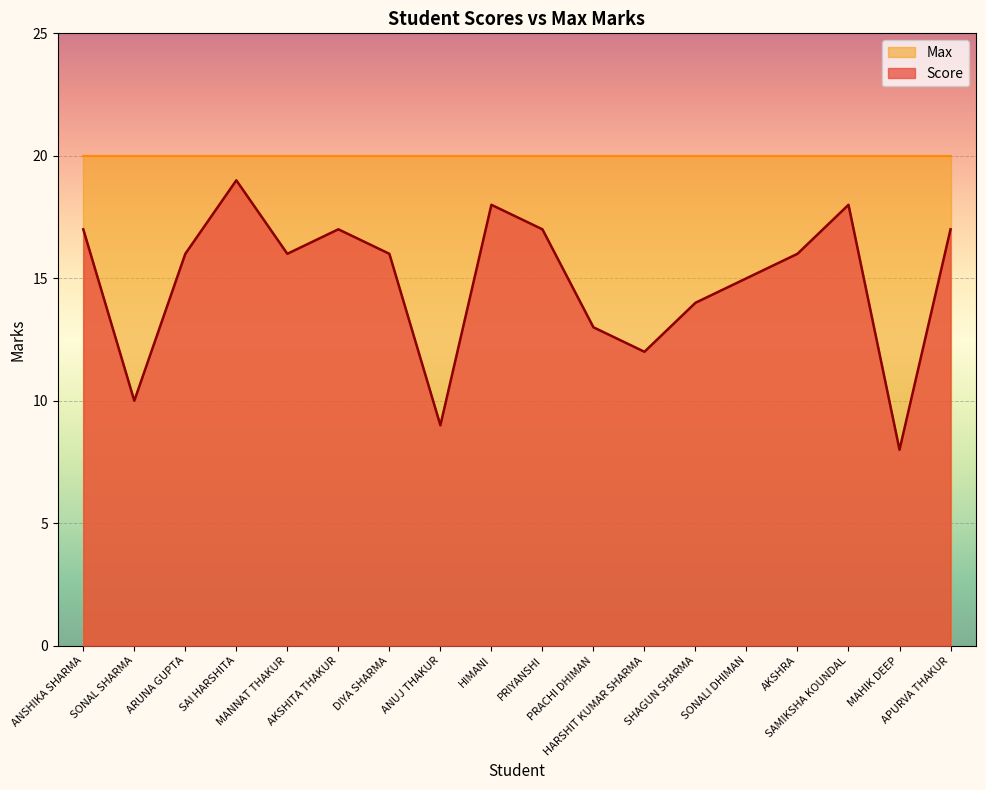

List the labels in order of value, largest first.

SAI HARSHITA, HIMANI, SAMIKSHA KOUNDAL, ANSHIKA SHARMA, AKSHITA THAKUR, PRIYANSHI, APURVA THAKUR, ARUNA GUPTA, MANNAT THAKUR, DIYA SHARMA, AKSHRA, SONALI DHIMAN, SHAGUN SHARMA, PRACHI DHIMAN, HARSHIT KUMAR SHARMA, SONAL SHARMA, ANUJ THAKUR, MAHIK DEEP